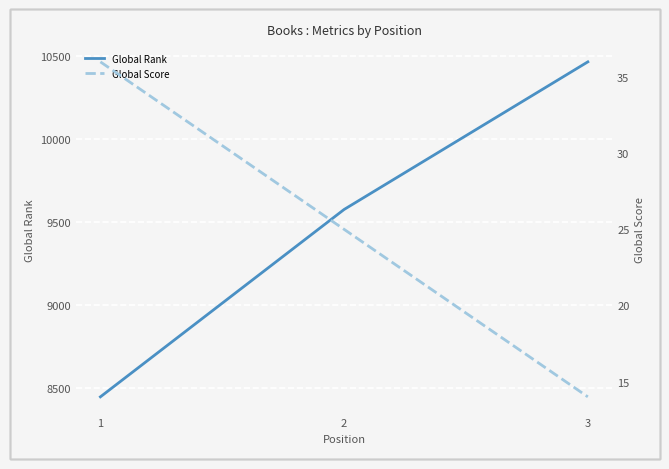

How many data points in Global Rank are less than 9575?

1